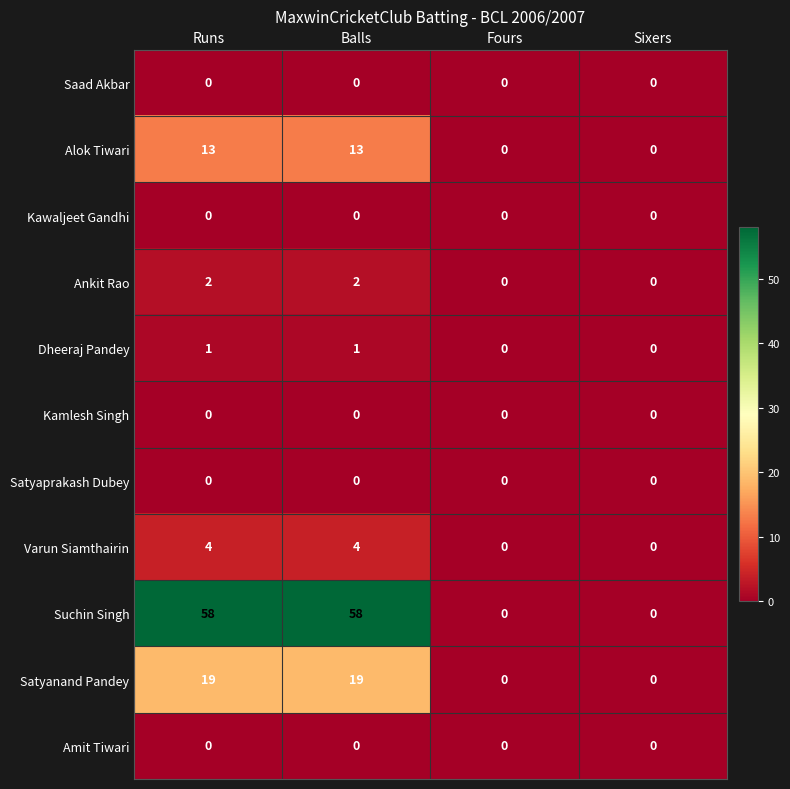

Read the Varun Siamthairin value at Runs.

4